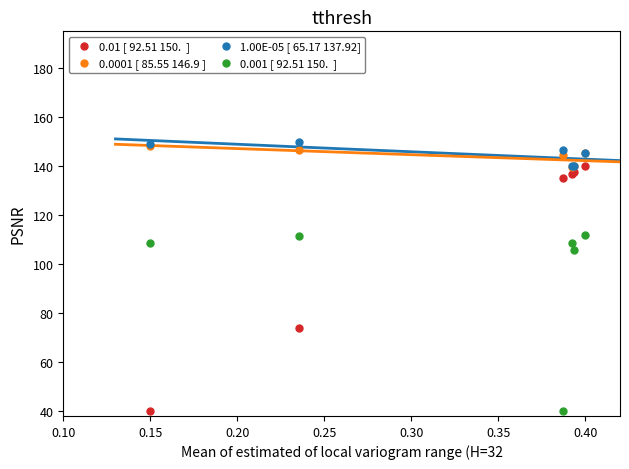

Across all series, what Y value is closest to 95?

105.9